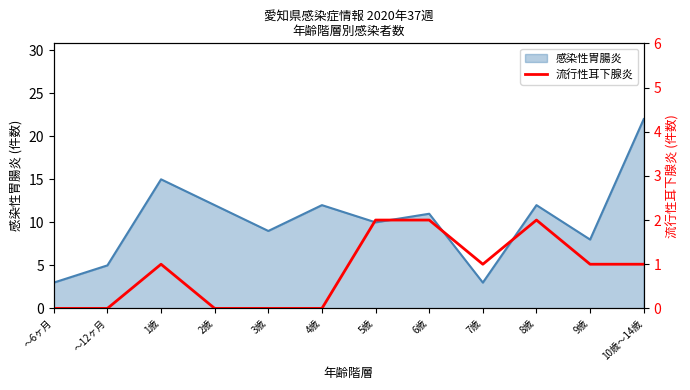

Does the chart have visible grid lines?

No